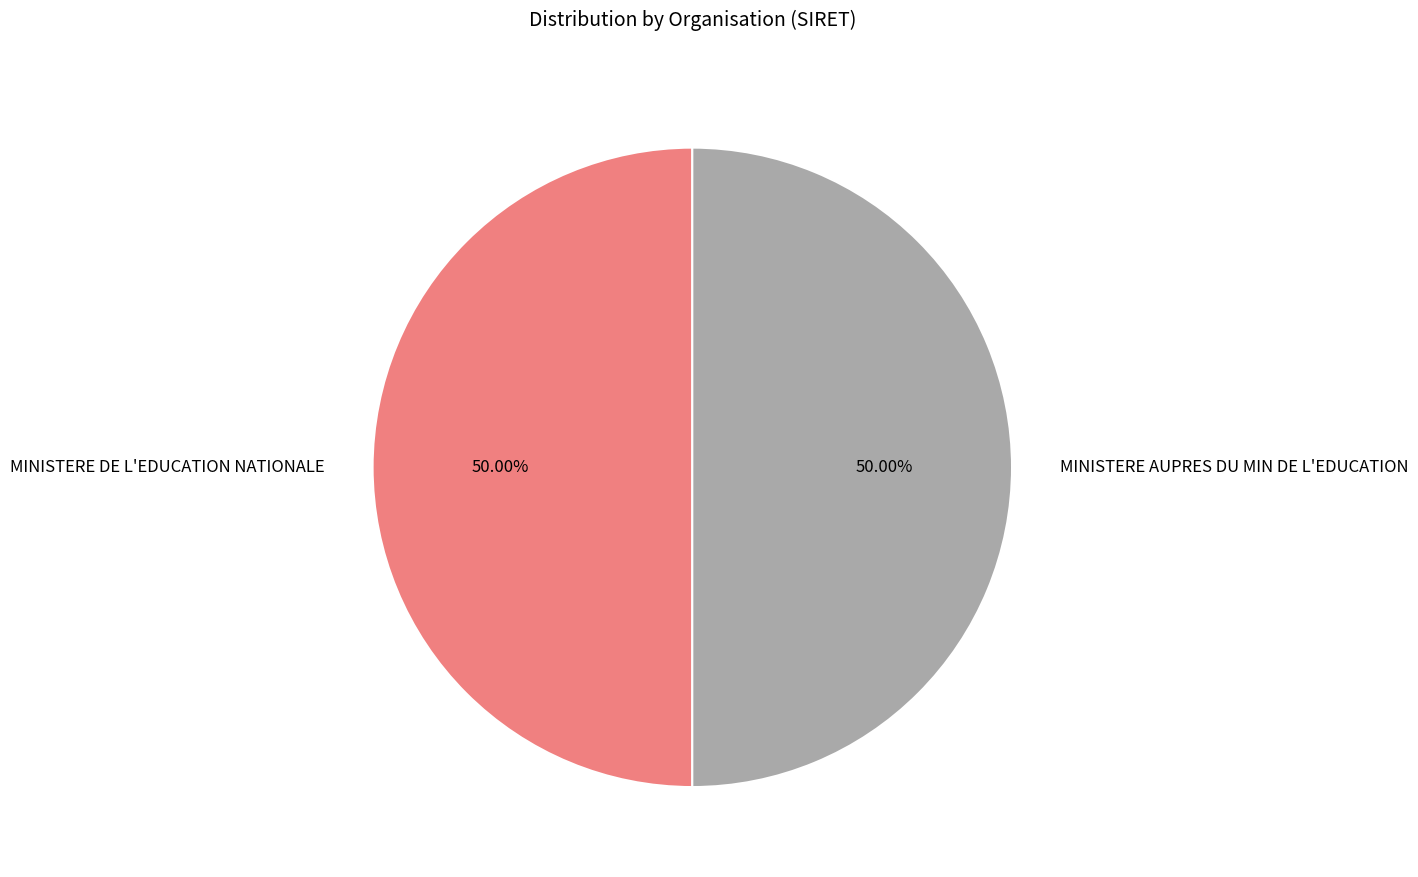

Approximately how many times larger is the value at MINISTERE DE L'EDUCATION NATIONALE compared to MINISTERE AUPRES DU MIN DE L'EDUCATION?

1.0